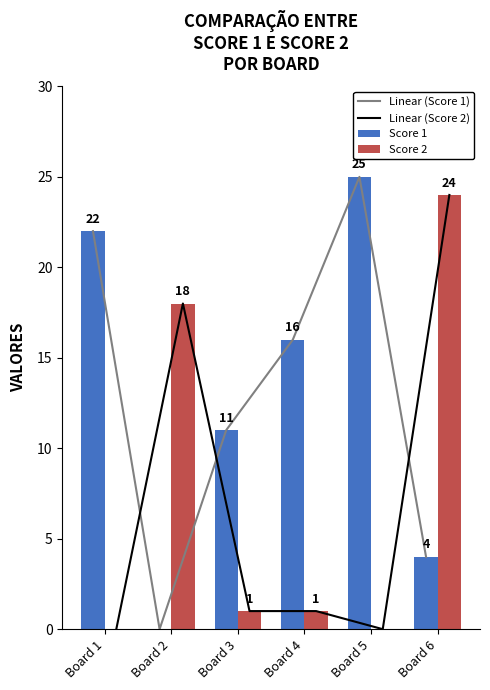

What is the difference between the maximum and minimum values in the Linear (Score 1) series?

25